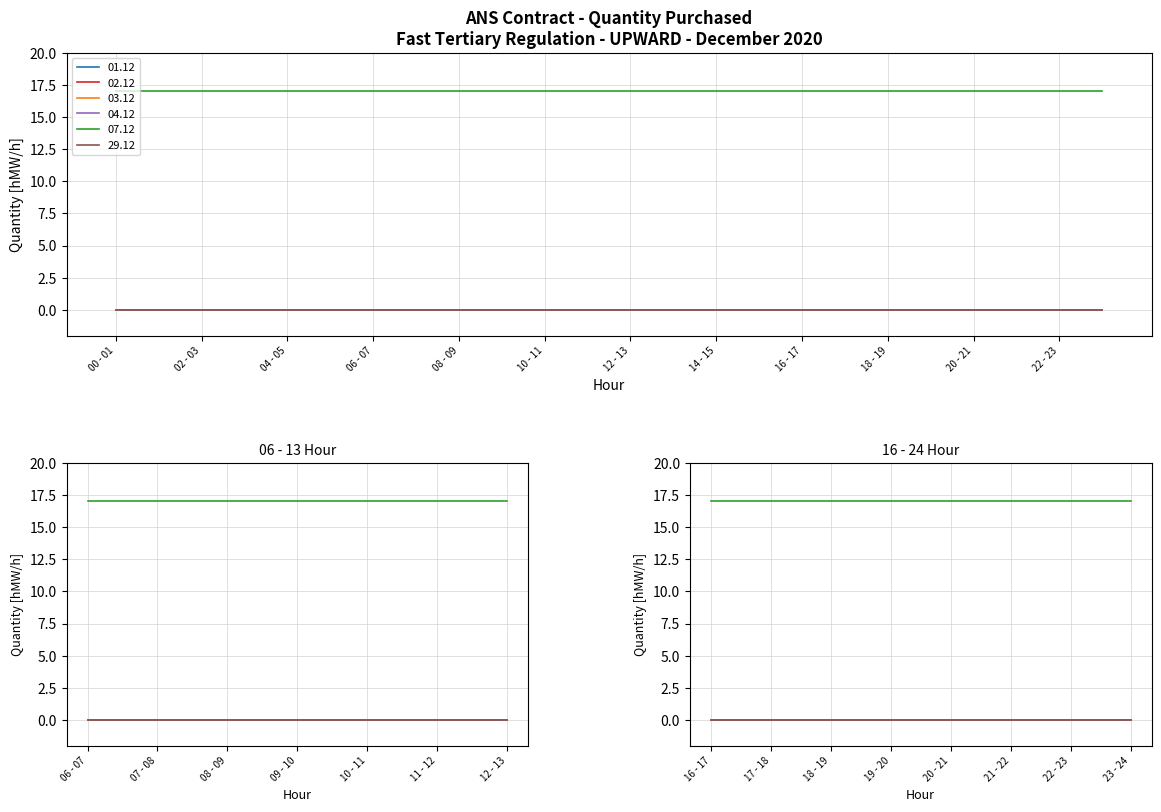

At which label is 01.12 closest to 0?

00 - 01